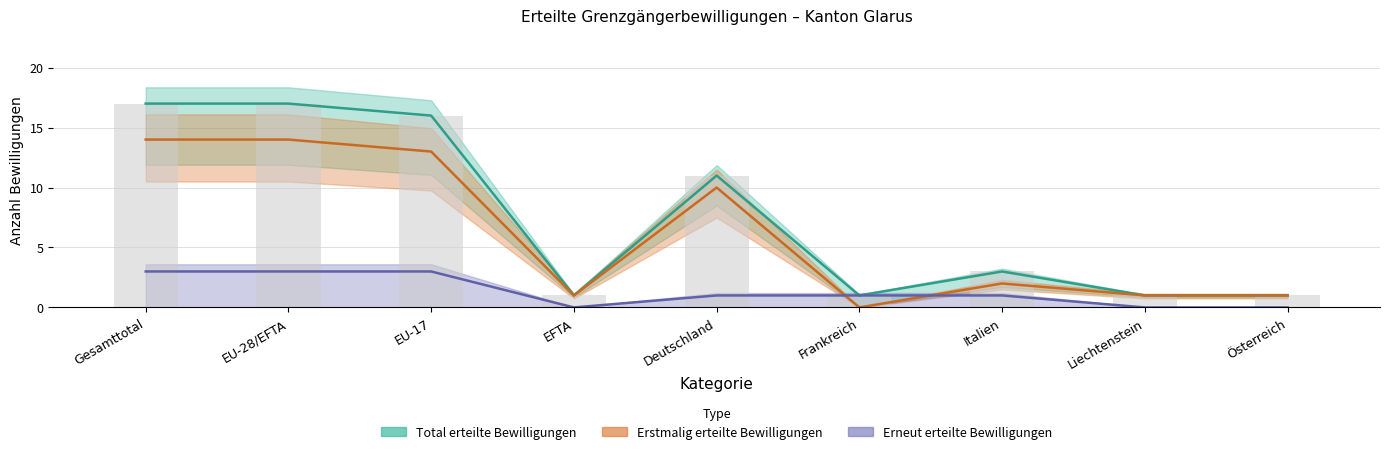

What is the label of the 6th bar from the right?

EFTA